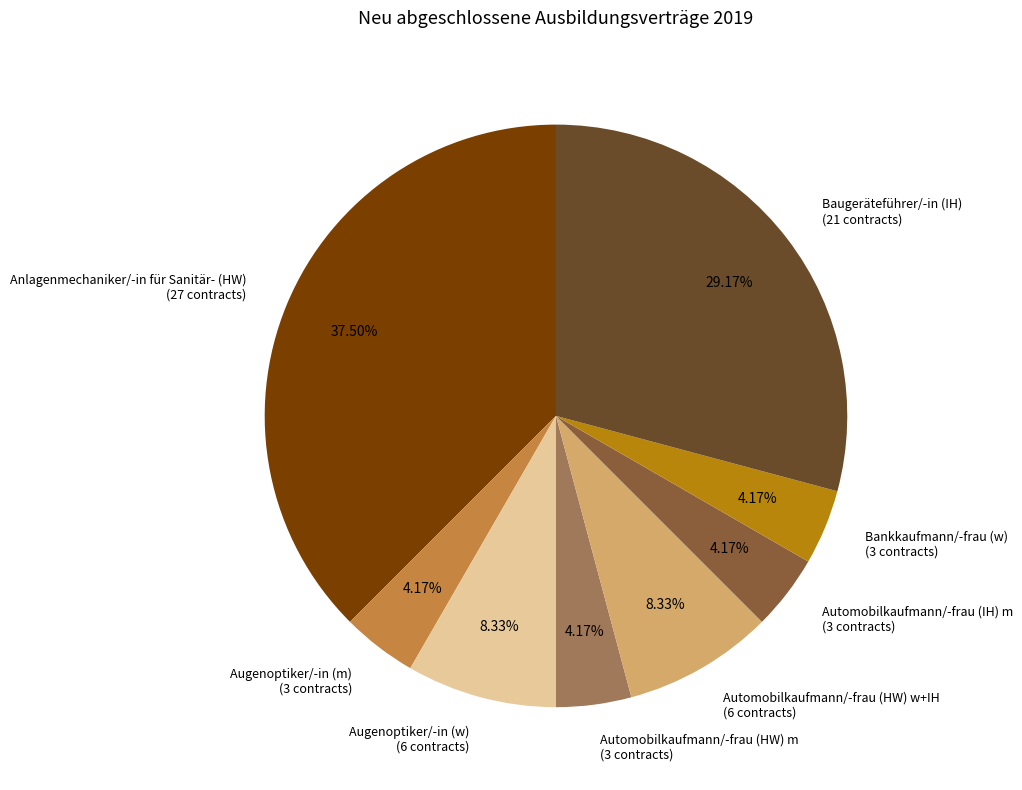

How many segments does this pie chart have?

8